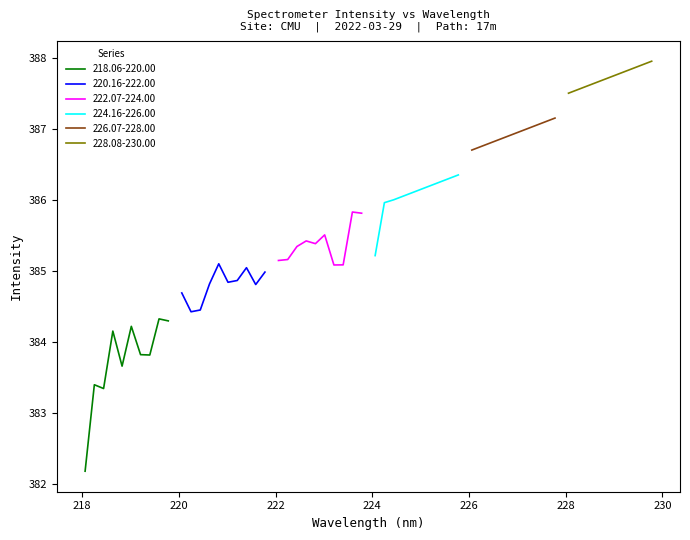

What is the highest value of the 218.06-220.00 series?

384.3